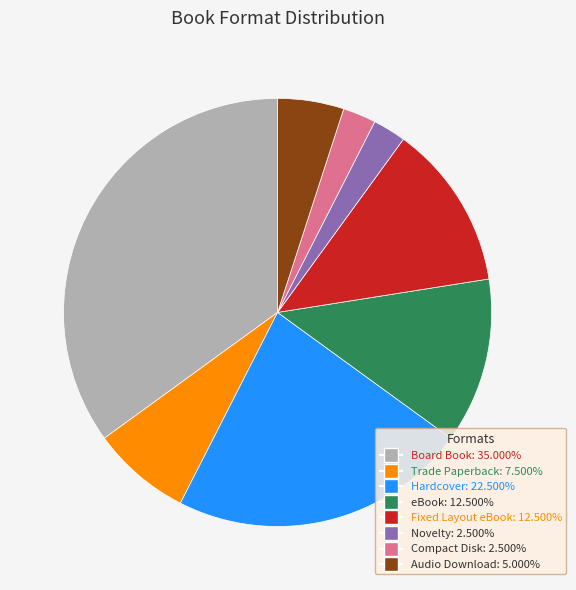

Is the sum of Board Book and Audio Download greater than half?

No